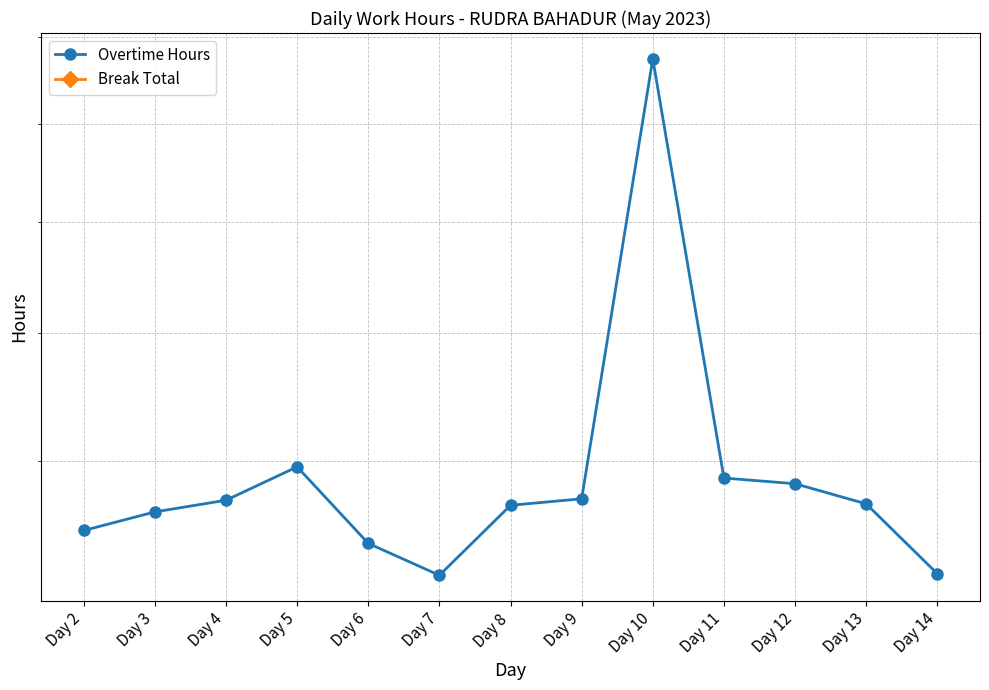

At which category is the sum across all series the highest?

Day 10